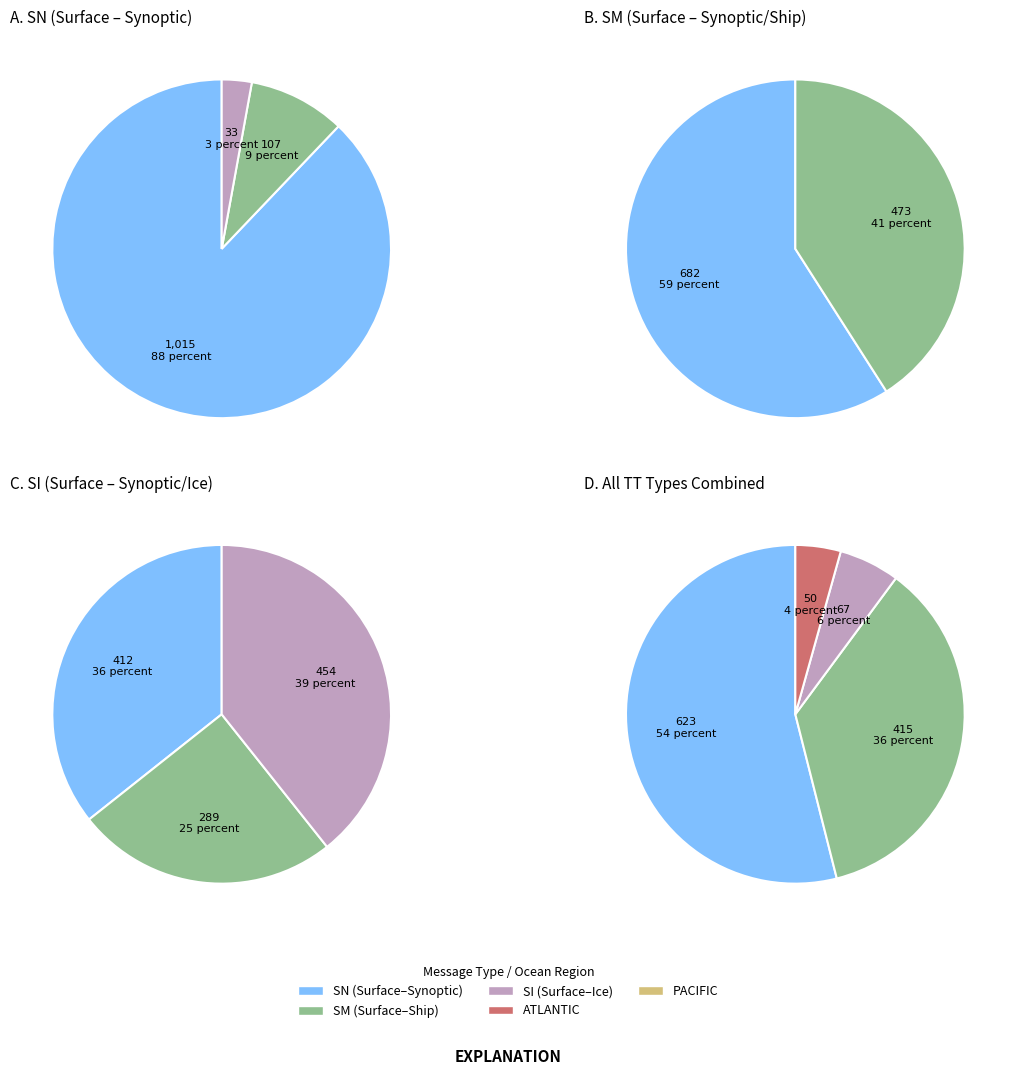

Which slice is the smallest?

SI